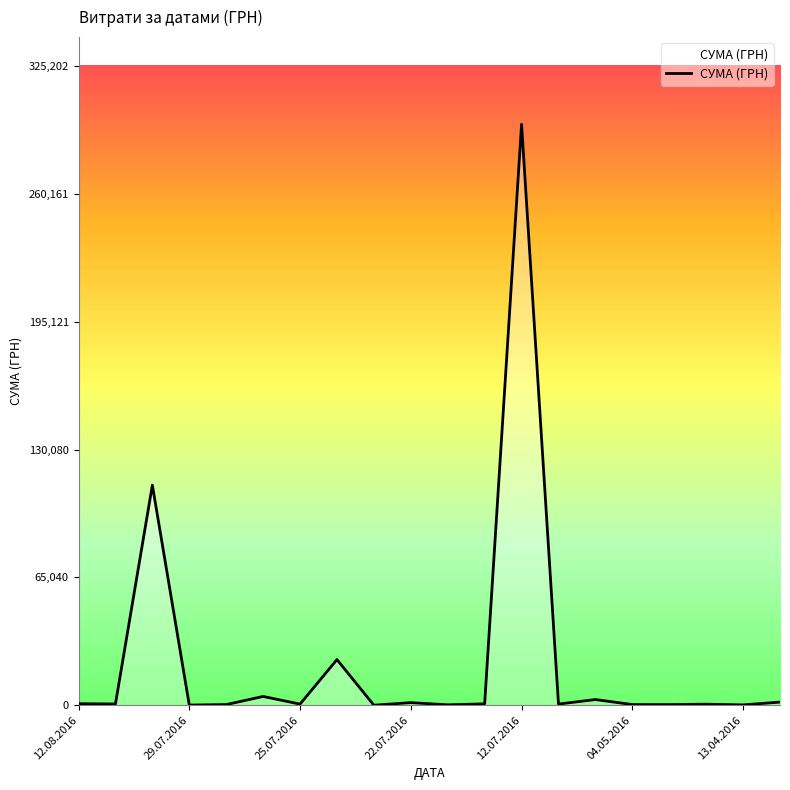

What is the maximum value shown in the chart?

295638.6